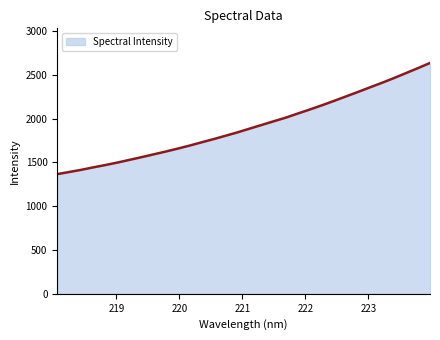

What is the average value?

1912.2